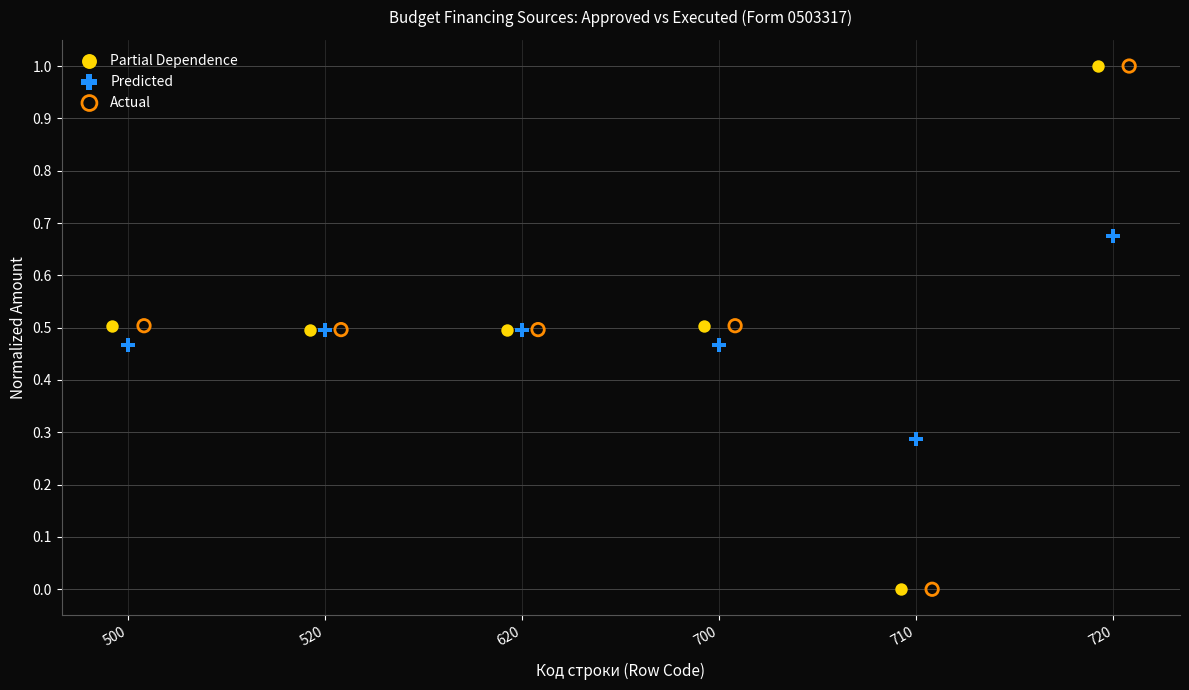

What are all the series names shown in the legend?

Partial Dependence, Predicted, Actual